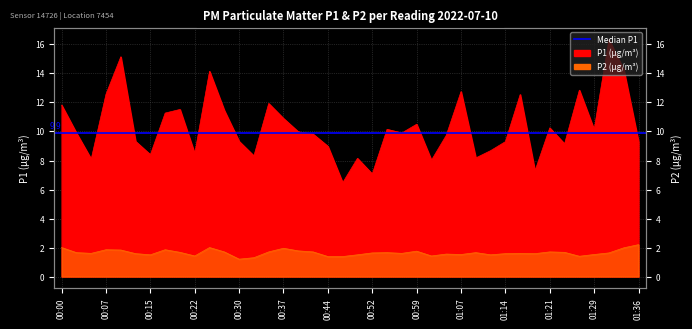

The P1 series shows 19.5 at 00:27. True or false?

False